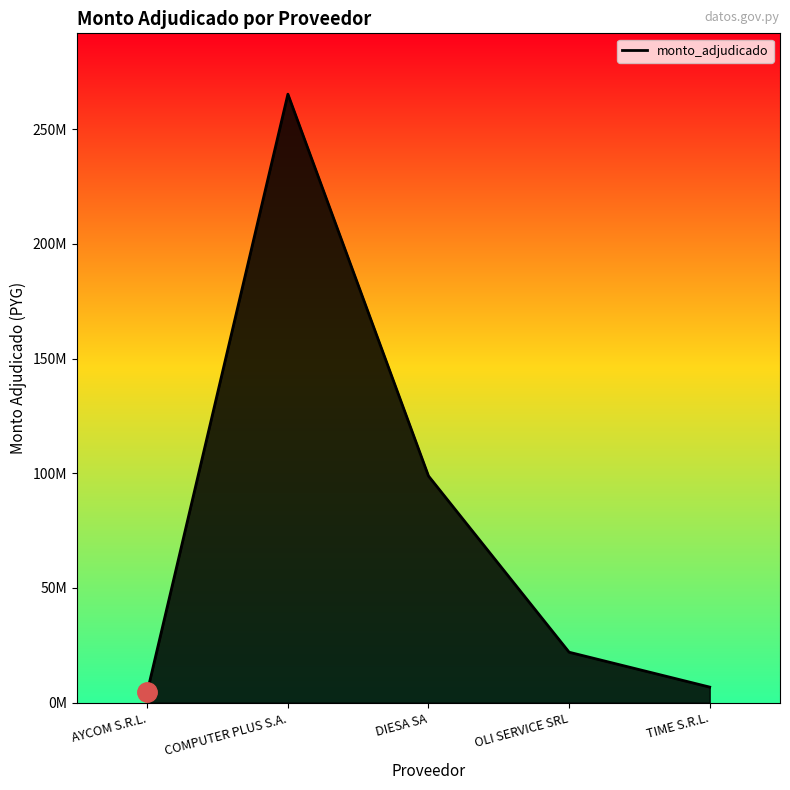

List the labels in order of value, smallest first.

AYCOM S.R.L., TIME S.R.L., OLI SERVICE SRL, DIESA SA, COMPUTER PLUS S.A.